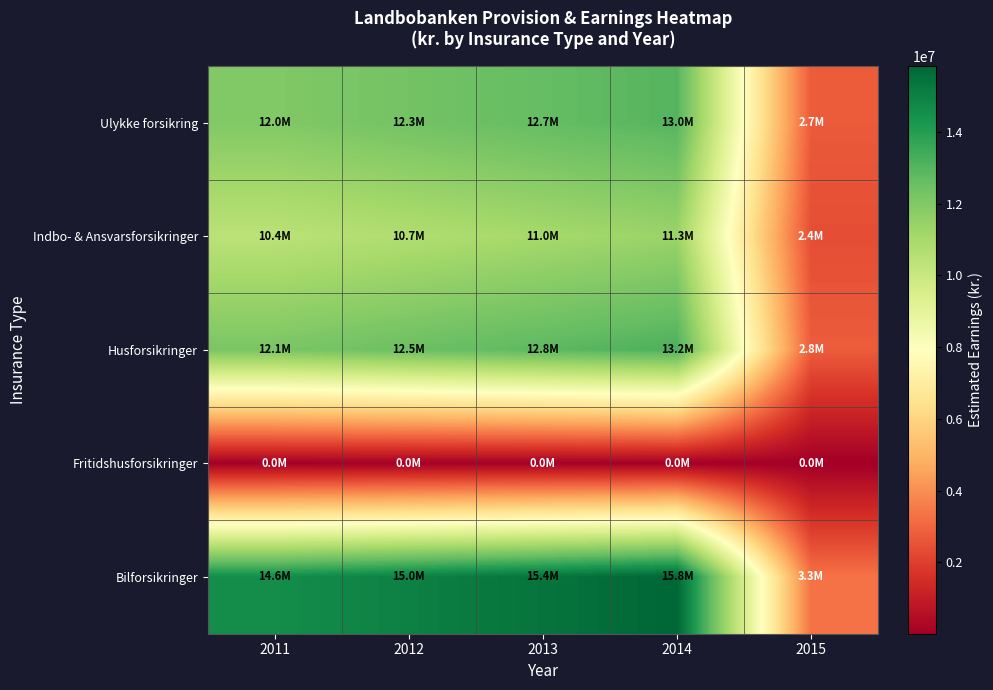

Which has a higher value, 2015 or 2014?

2014